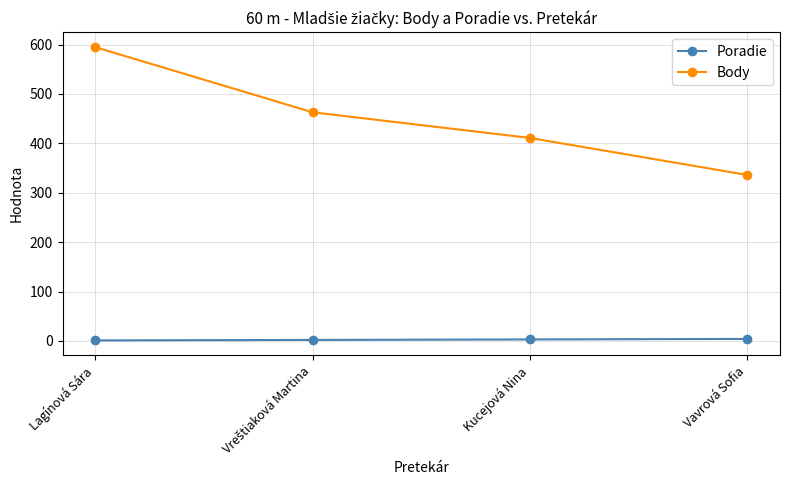

The value of Body at Lagínová Sára is 595. True or false?

True